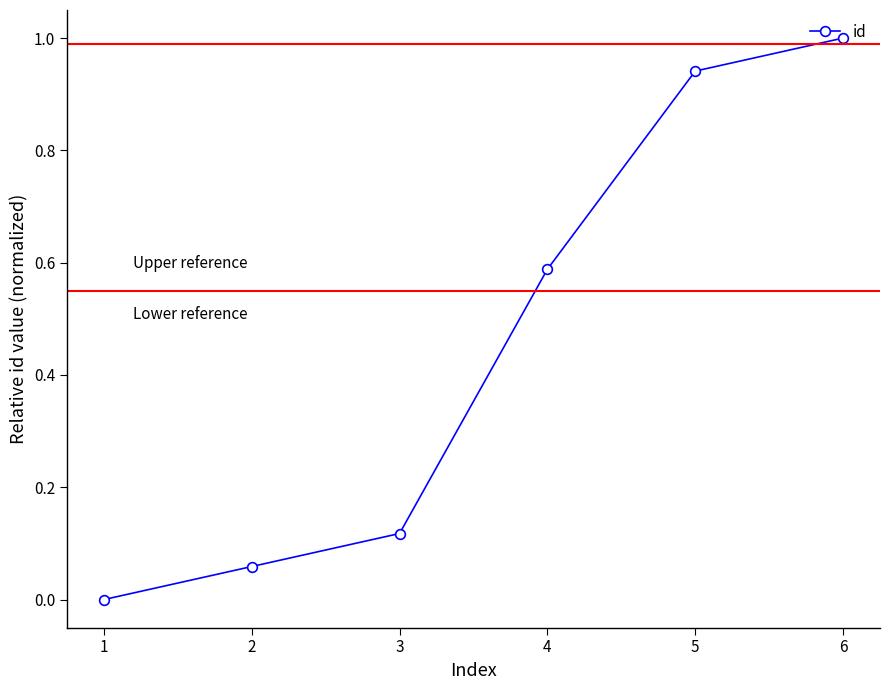

How many lines are shown in the chart?

1